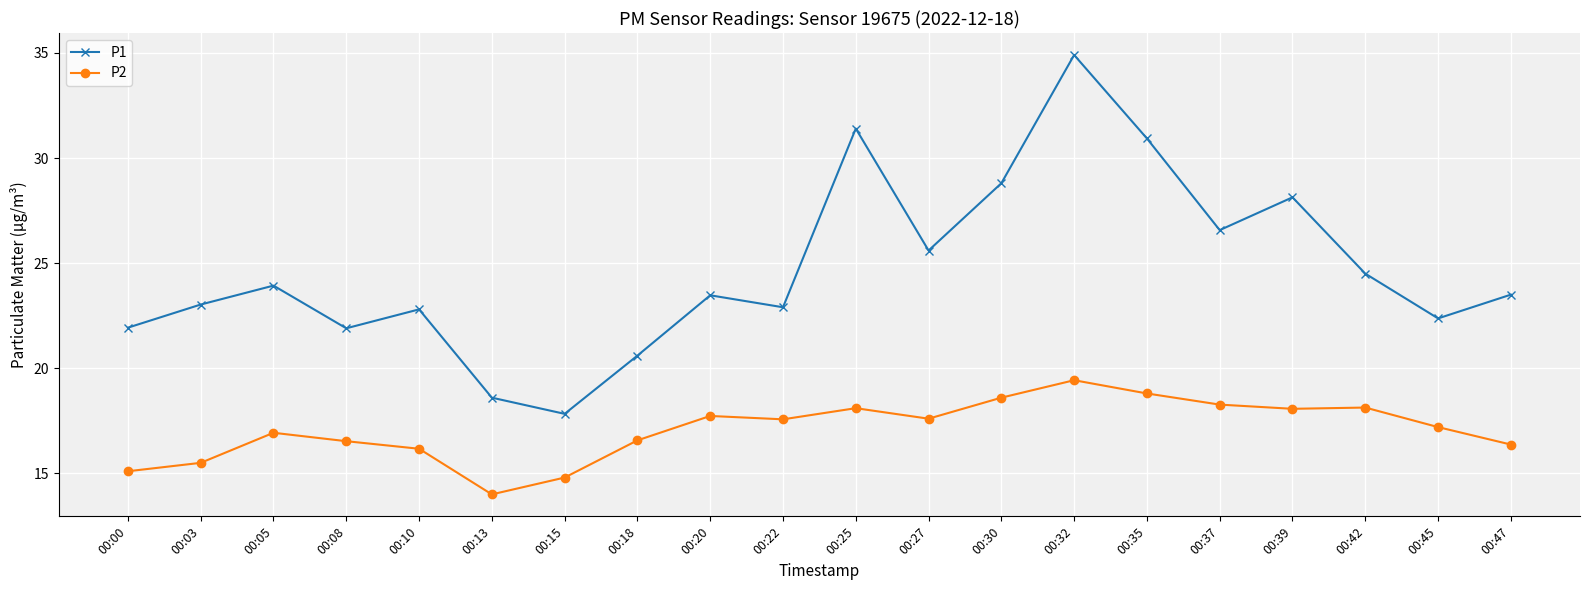

Which label corresponds to the smallest value in the chart?

00:13